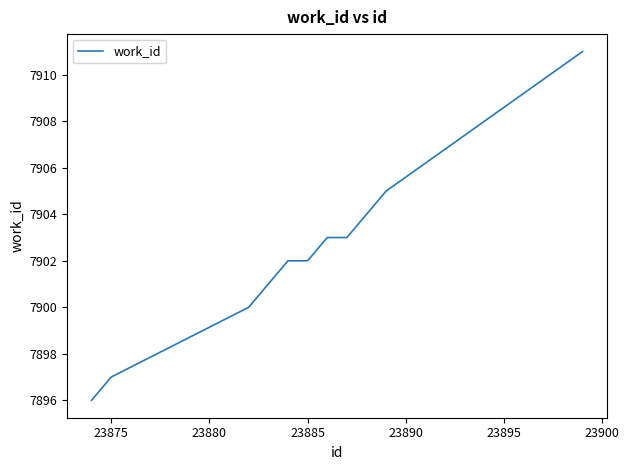

What is the difference between the maximum and minimum values?

15